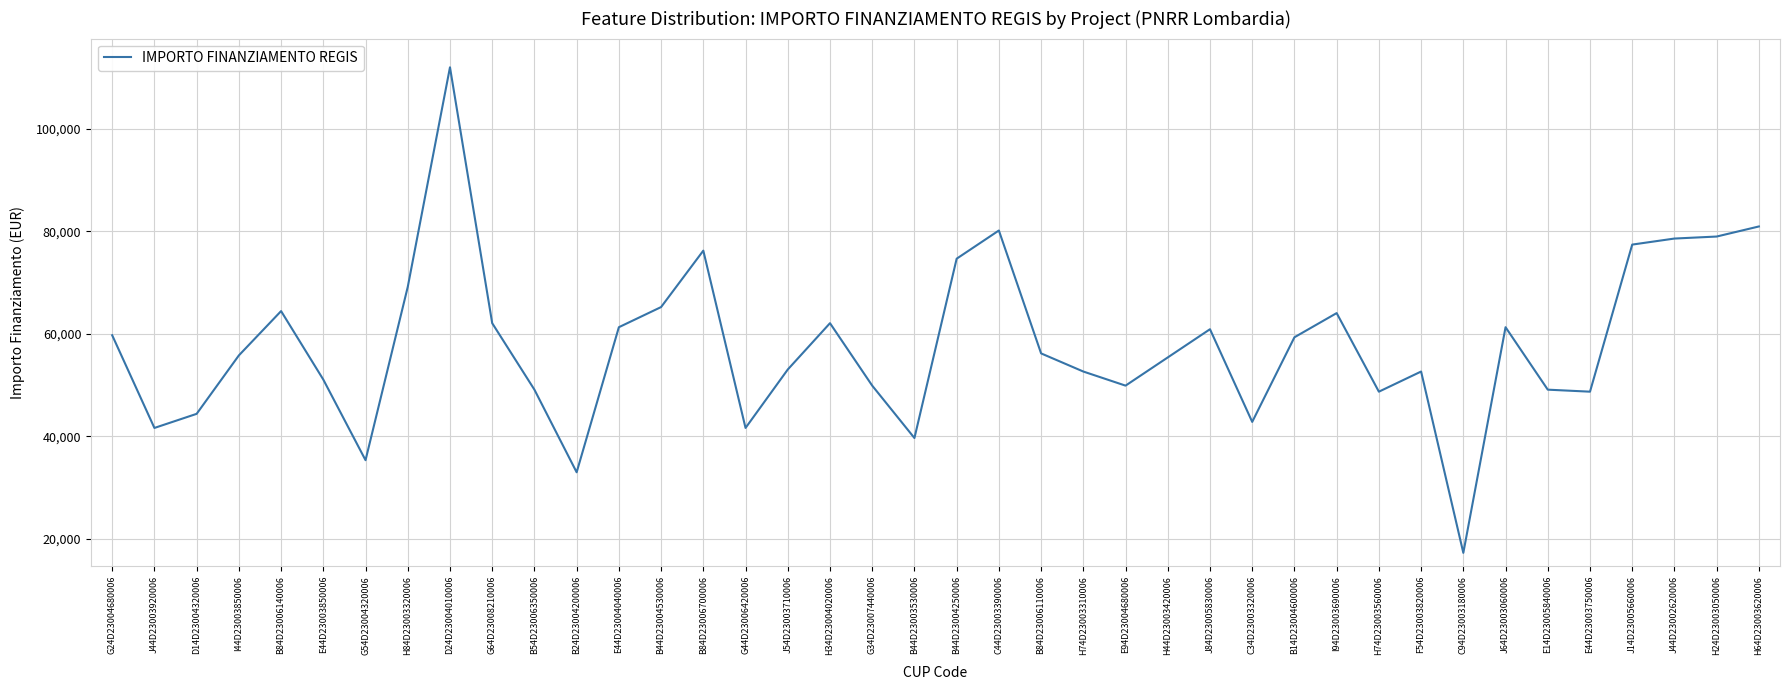

Is it true that the value at J44D23002620006 is 128736.6?

False